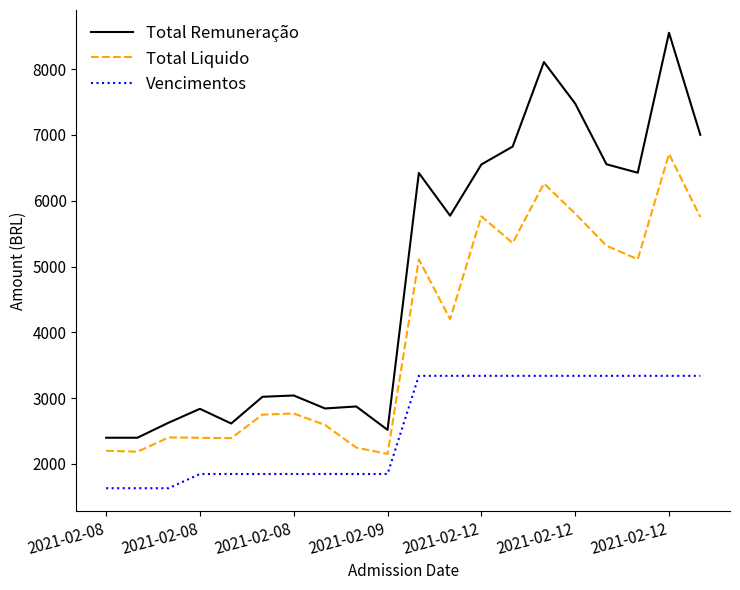

List the series in order of their peak value, highest first.

Total Remuneração, Total Liquido, Vencimentos